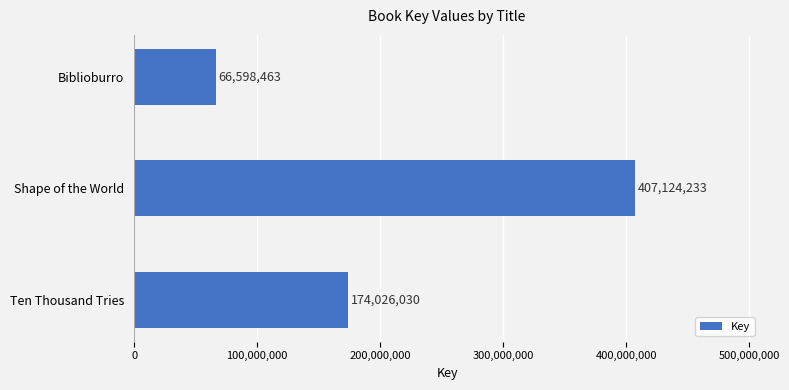

Approximately how many times larger is the value at Ten Thousand Tries compared to Shape of the World?

0.4